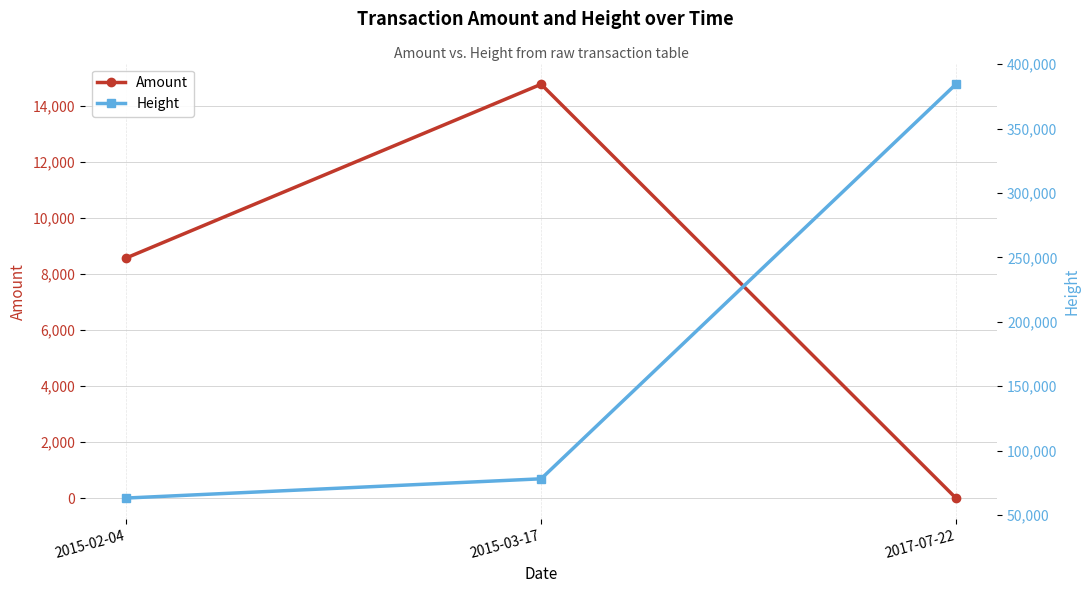

Does the chart have visible grid lines?

Yes